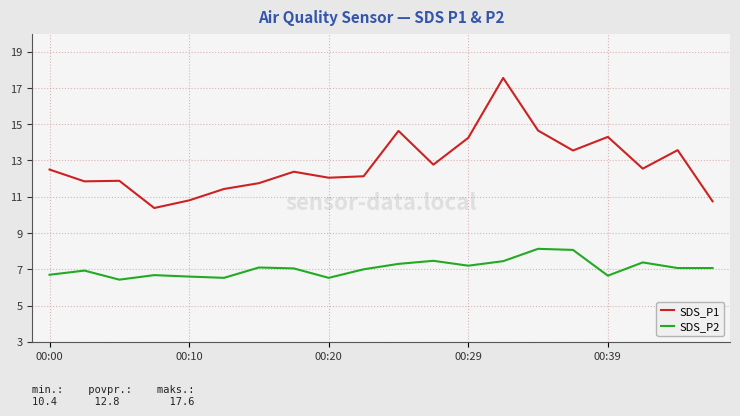

At how many categories does at least one series exceed 16?

1